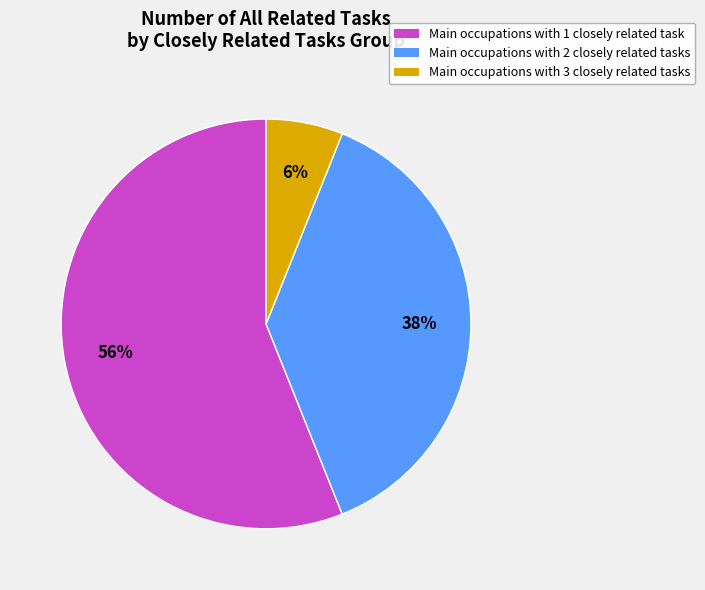

To the nearest percent, what is the average slice percentage?

33%